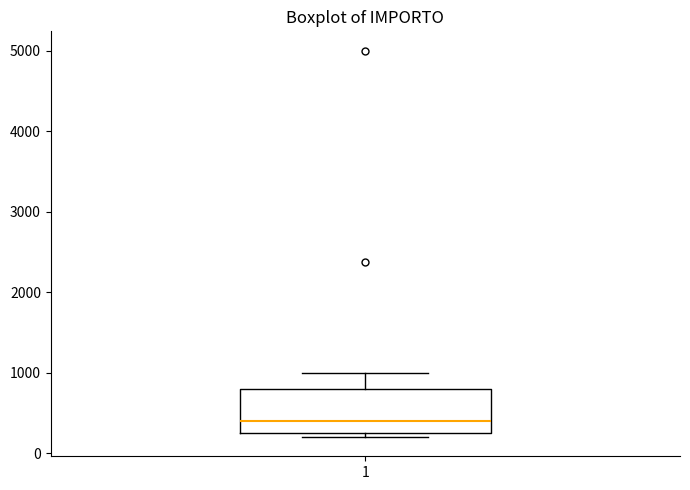

Transcribe this box plot: give where the median line is, the range the box spans, and where the two whiskers end, as read against the y-axis. The values are not printed on the chart, so give them approximately, as read against the axis.

median 400, box 300 to 800, whiskers 200 to 1000